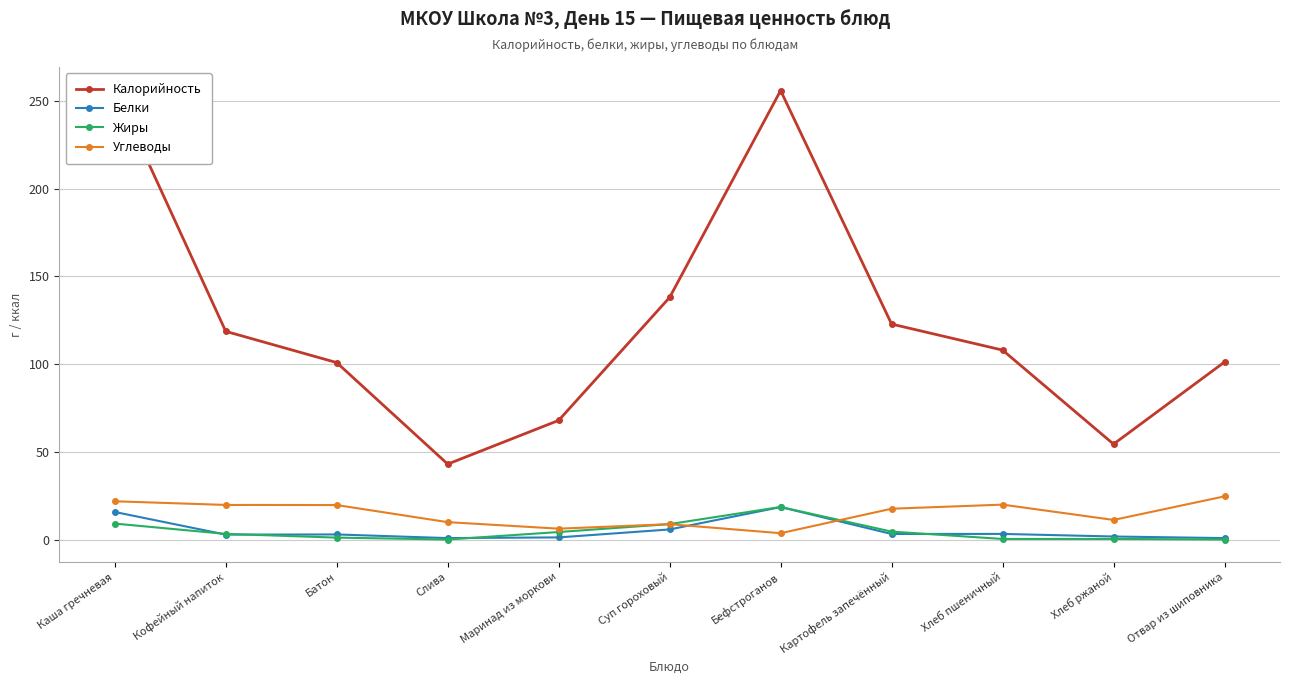

How many distinct data groups are displayed?

4